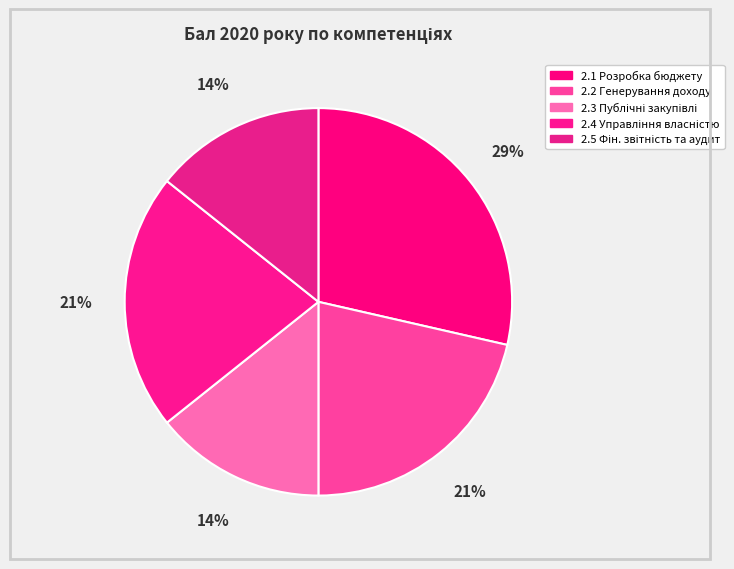

Count the number of slices in the pie.

5